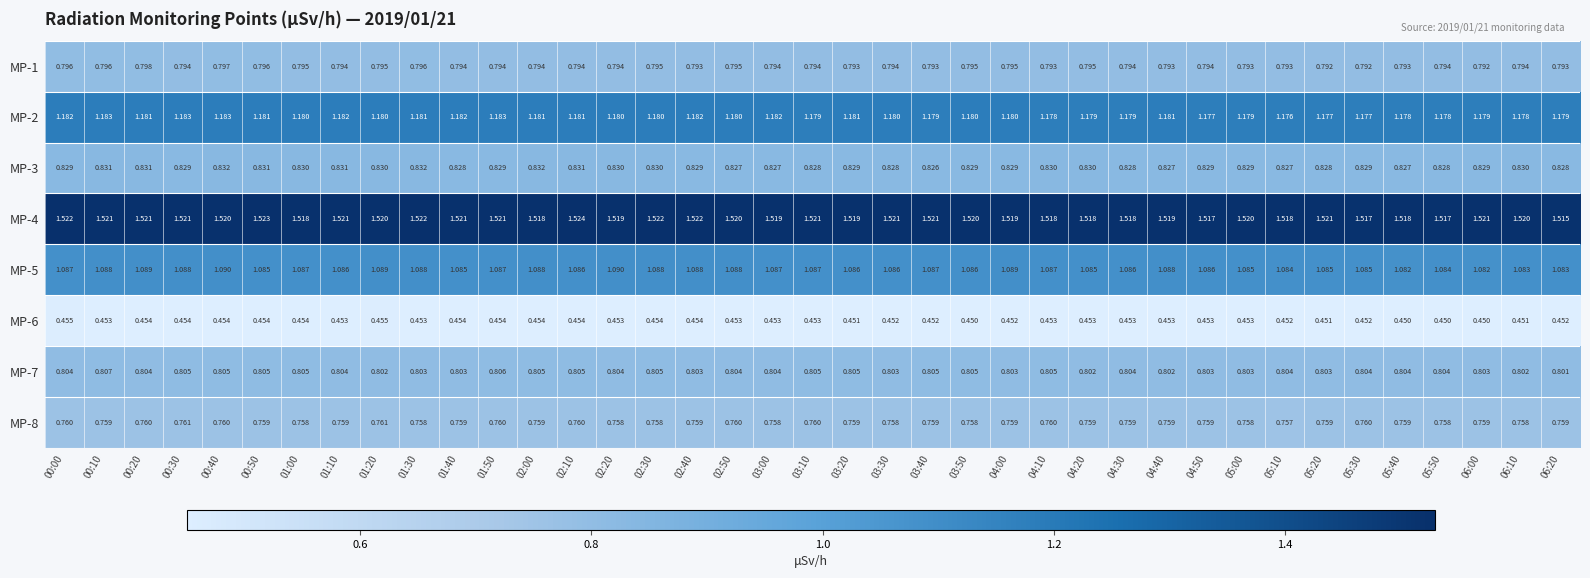

Reading left to right, what are all the values shown in this chart?

MP-1: 00:00=0.8	00:10=0.8	00:20=0.8	00:30=0.8	00:40=0.8	00:50=0.8	01:00=0.8	01:10=0.8	01:20=0.8	01:30=0.8	01:40=0.8	01:50=0.8	02:00=0.8	02:10=0.8	02:20=0.8	02:30=0.8	02:40=0.8	02:50=0.8	03:00=0.8	03:10=0.8	03:20=0.8	03:30=0.8	03:40=0.8	03:50=0.8	04:00=0.8	04:10=0.8	04:20=0.8	04:30=0.8	04:40=0.8	04:50=0.8	05:00=0.8	05:10=0.8	05:20=0.8	05:30=0.8	05:40=0.8	05:50=0.8	06:00=0.8	06:10=0.8	06:20=0.8
MP-2: 00:00=1.2	00:10=1.2	00:20=1.2	00:30=1.2	00:40=1.2	00:50=1.2	01:00=1.2	01:10=1.2	01:20=1.2	01:30=1.2	01:40=1.2	01:50=1.2	02:00=1.2	02:10=1.2	02:20=1.2	02:30=1.2	02:40=1.2	02:50=1.2	03:00=1.2	03:10=1.2	03:20=1.2	03:30=1.2	03:40=1.2	03:50=1.2	04:00=1.2	04:10=1.2	04:20=1.2	04:30=1.2	04:40=1.2	04:50=1.2	05:00=1.2	05:10=1.2	05:20=1.2	05:30=1.2	05:40=1.2	05:50=1.2	06:00=1.2	06:10=1.2	06:20=1.2
MP-3: 00:00=0.8	00:10=0.8	00:20=0.8	00:30=0.8	00:40=0.8	00:50=0.8	01:00=0.8	01:10=0.8	01:20=0.8	01:30=0.8	01:40=0.8	01:50=0.8	02:00=0.8	02:10=0.8	02:20=0.8	02:30=0.8	02:40=0.8	02:50=0.8	03:00=0.8	03:10=0.8	03:20=0.8	03:30=0.8	03:40=0.8	03:50=0.8	04:00=0.8	04:10=0.8	04:20=0.8	04:30=0.8	04:40=0.8	04:50=0.8	05:00=0.8	05:10=0.8	05:20=0.8	05:30=0.8	05:40=0.8	05:50=0.8	06:00=0.8	06:10=0.8	06:20=0.8
MP-4: 00:00=1.5	00:10=1.5	00:20=1.5	00:30=1.5	00:40=1.5	00:50=1.5	01:00=1.5	01:10=1.5	01:20=1.5	01:30=1.5	01:40=1.5	01:50=1.5	02:00=1.5	02:10=1.5	02:20=1.5	02:30=1.5	02:40=1.5	02:50=1.5	03:00=1.5	03:10=1.5	03:20=1.5	03:30=1.5	03:40=1.5	03:50=1.5	04:00=1.5	04:10=1.5	04:20=1.5	04:30=1.5	04:40=1.5	04:50=1.5	05:00=1.5	05:10=1.5	05:20=1.5	05:30=1.5	05:40=1.5	05:50=1.5	06:00=1.5	06:10=1.5	06:20=1.5
MP-5: 00:00=1.1	00:10=1.1	00:20=1.1	00:30=1.1	00:40=1.1	00:50=1.1	01:00=1.1	01:10=1.1	01:20=1.1	01:30=1.1	01:40=1.1	01:50=1.1	02:00=1.1	02:10=1.1	02:20=1.1	02:30=1.1	02:40=1.1	02:50=1.1	03:00=1.1	03:10=1.1	03:20=1.1	03:30=1.1	03:40=1.1	03:50=1.1	04:00=1.1	04:10=1.1	04:20=1.1	04:30=1.1	04:40=1.1	04:50=1.1	05:00=1.1	05:10=1.1	05:20=1.1	05:30=1.1	05:40=1.1	05:50=1.1	06:00=1.1	06:10=1.1	06:20=1.1
MP-6: 00:00=0.5	00:10=0.5	00:20=0.5	00:30=0.5	00:40=0.5	00:50=0.5	01:00=0.5	01:10=0.5	01:20=0.5	01:30=0.5	01:40=0.5	01:50=0.5	02:00=0.5	02:10=0.5	02:20=0.5	02:30=0.5	02:40=0.5	02:50=0.5	03:00=0.5	03:10=0.5	03:20=0.5	03:30=0.5	03:40=0.5	03:50=0.5	04:00=0.5	04:10=0.5	04:20=0.5	04:30=0.5	04:40=0.5	04:50=0.5	05:00=0.5	05:10=0.5	05:20=0.5	05:30=0.5	05:40=0.5	05:50=0.5	06:00=0.5	06:10=0.5	06:20=0.5
MP-7: 00:00=0.8	00:10=0.8	00:20=0.8	00:30=0.8	00:40=0.8	00:50=0.8	01:00=0.8	01:10=0.8	01:20=0.8	01:30=0.8	01:40=0.8	01:50=0.8	02:00=0.8	02:10=0.8	02:20=0.8	02:30=0.8	02:40=0.8	02:50=0.8	03:00=0.8	03:10=0.8	03:20=0.8	03:30=0.8	03:40=0.8	03:50=0.8	04:00=0.8	04:10=0.8	04:20=0.8	04:30=0.8	04:40=0.8	04:50=0.8	05:00=0.8	05:10=0.8	05:20=0.8	05:30=0.8	05:40=0.8	05:50=0.8	06:00=0.8	06:10=0.8	06:20=0.8
MP-8: 00:00=0.8	00:10=0.8	00:20=0.8	00:30=0.8	00:40=0.8	00:50=0.8	01:00=0.8	01:10=0.8	01:20=0.8	01:30=0.8	01:40=0.8	01:50=0.8	02:00=0.8	02:10=0.8	02:20=0.8	02:30=0.8	02:40=0.8	02:50=0.8	03:00=0.8	03:10=0.8	03:20=0.8	03:30=0.8	03:40=0.8	03:50=0.8	04:00=0.8	04:10=0.8	04:20=0.8	04:30=0.8	04:40=0.8	04:50=0.8	05:00=0.8	05:10=0.8	05:20=0.8	05:30=0.8	05:40=0.8	05:50=0.8	06:00=0.8	06:10=0.8	06:20=0.8